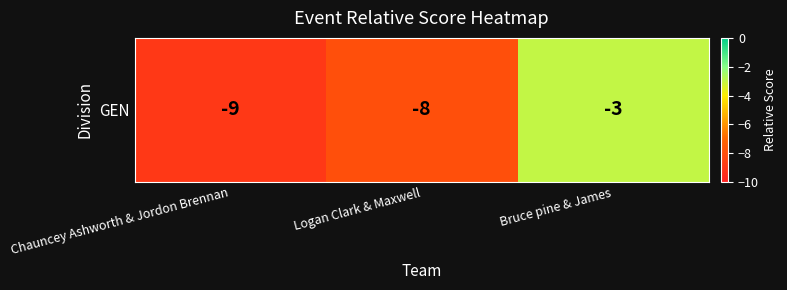

Which category has the lowest value across all series?

Chauncey Ashworth & Jordon Brennan